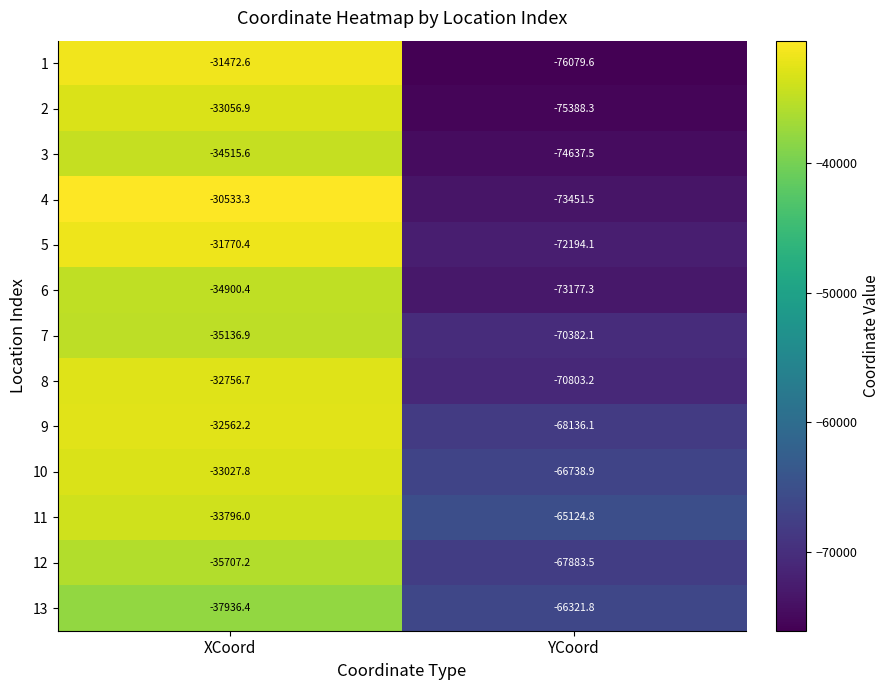

What is the maximum value shown in the chart?

-30533.3